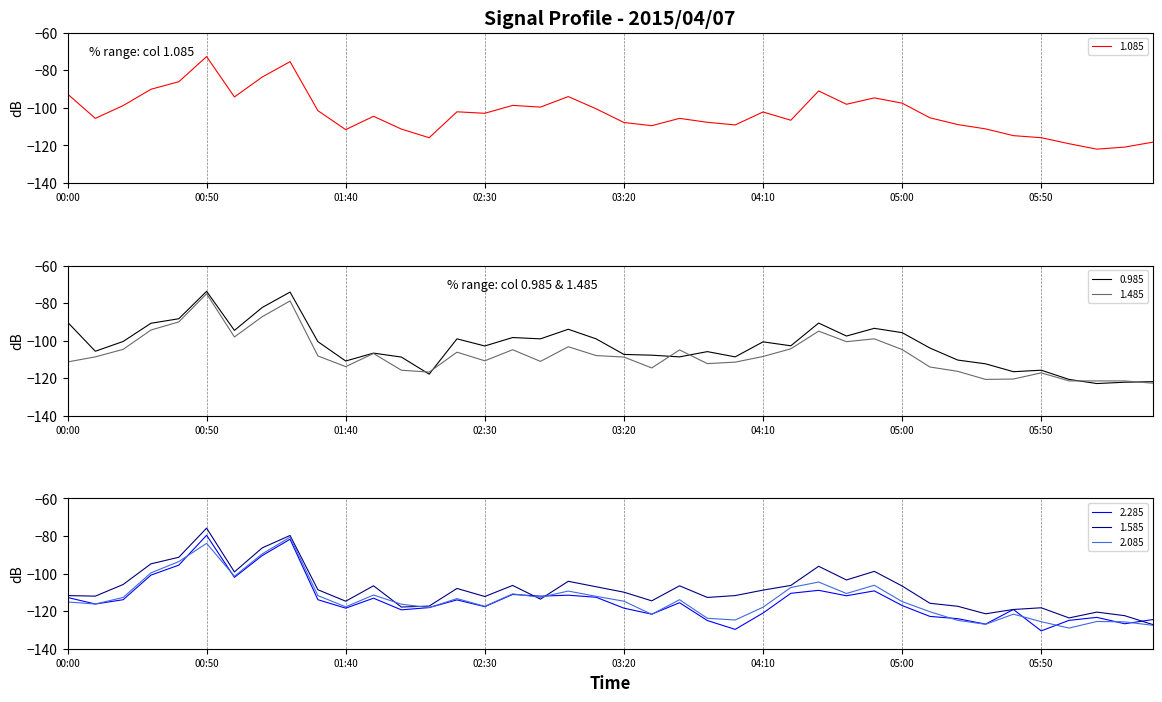

At 22, list the series in order from largest to smallest.

1.485, 1.085, 1.585, 0.985, 2.085, 2.285